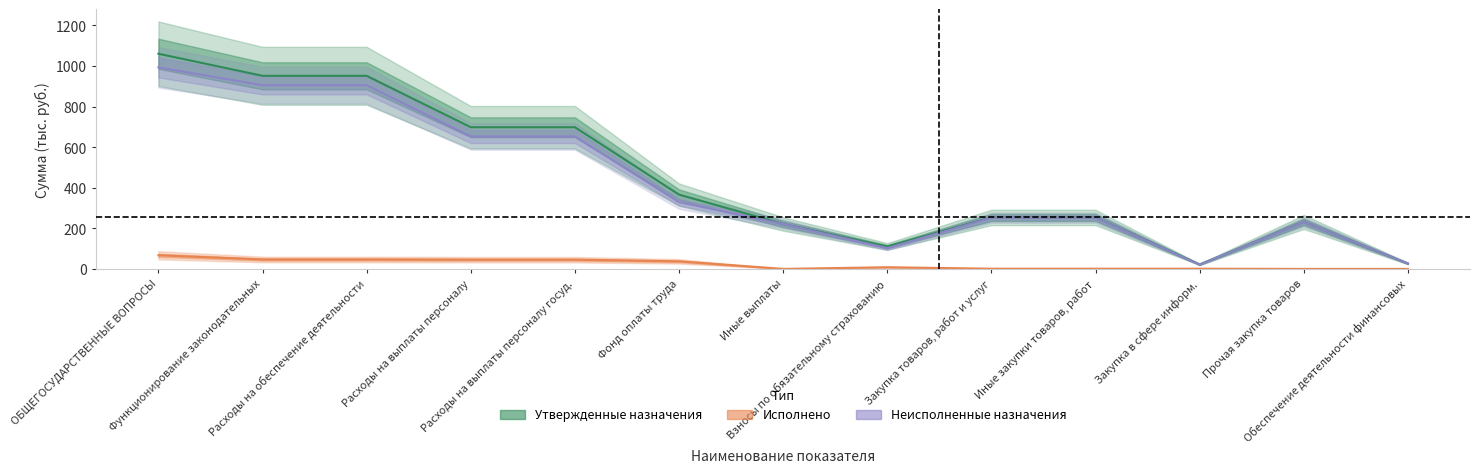

Reading right to left, extract all data points from this chart.

Утвержденные назначения: 26.7	231.5	22.0	253.5	253.5	110.6	221.3	366.2	698.1	698.1	951.6	951.6	1060.4
Исполнено: 0.0	0.0	1.0	1.0	1.0	8.2	0.0	37.2	45.4	45.4	46.3	46.3	67.1
Неисполненные назначения: 26.7	231.5	21.0	252.5	252.5	102.4	221.3	329.0	652.8	652.8	905.3	905.3	993.3